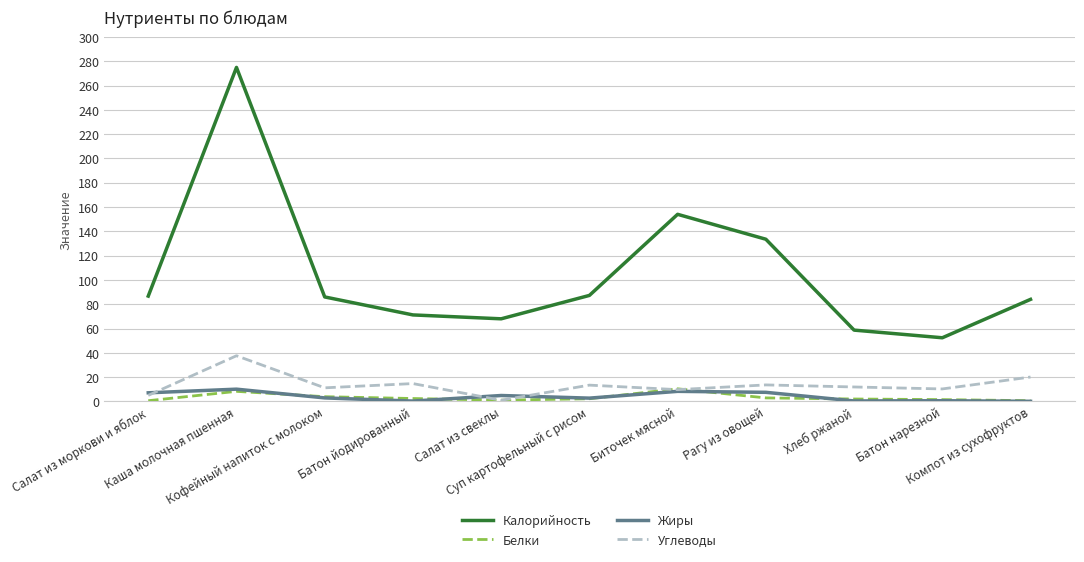

At which category is the sum across all series the highest?

Каша молочная пшенная